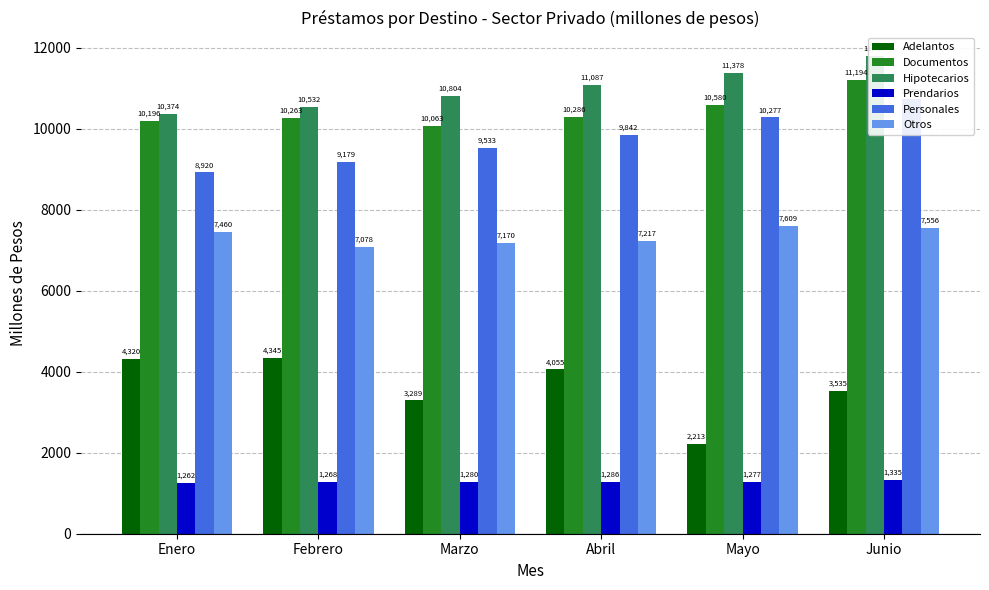

What is the greatest value displayed?

11787.2